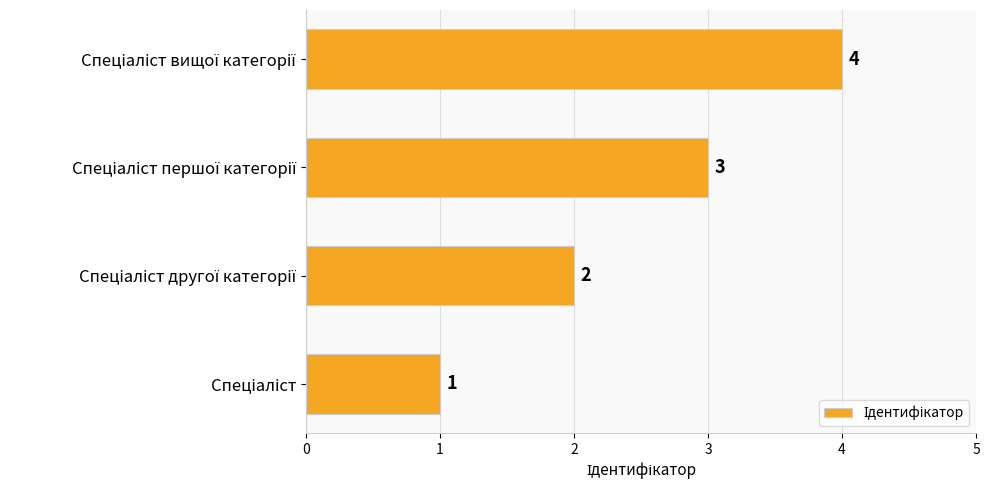

What is the sum of all values?

10